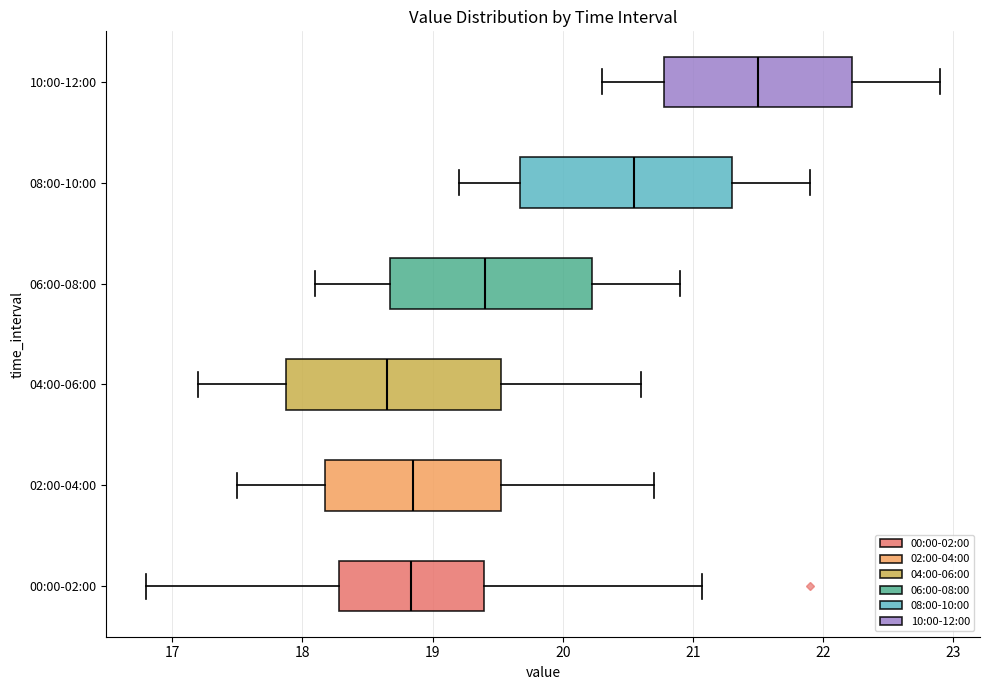

Where does the right whisker of the box for 06:00-08:00 end on the x-axis? The values are not printed on the chart, so give them approximately, as read against the axis.

20.9